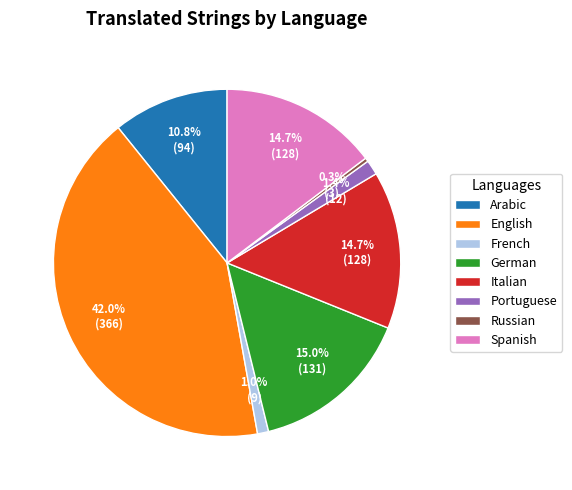

Which category has the biggest portion of the pie?

English